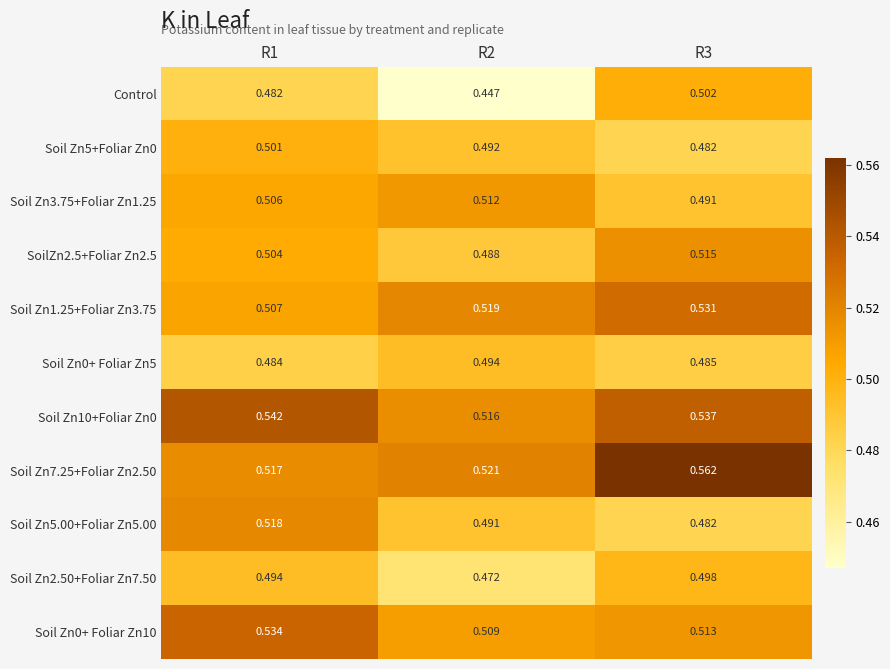

Is the value of Soil Zn2.50+Foliar Zn7.50 at R2 greater than the value of Soil Zn1.25+Foliar Zn3.75 at R1?

No